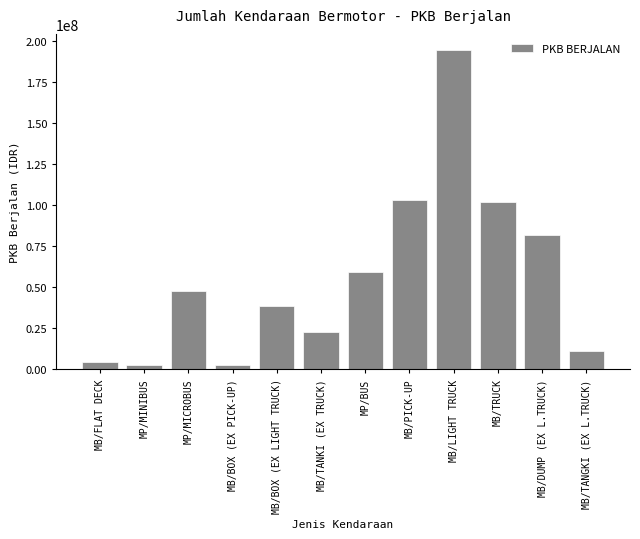

What is the label of the 3rd bar from the left?

MP/MICROBUS